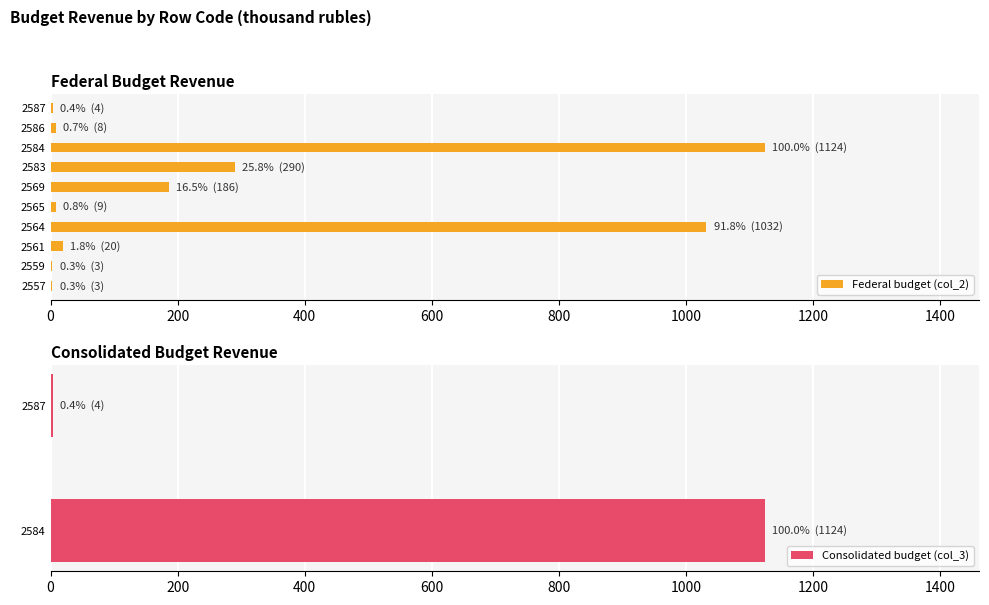

The Federal budget (col_2) series shows 4 at 2587. True or false?

True